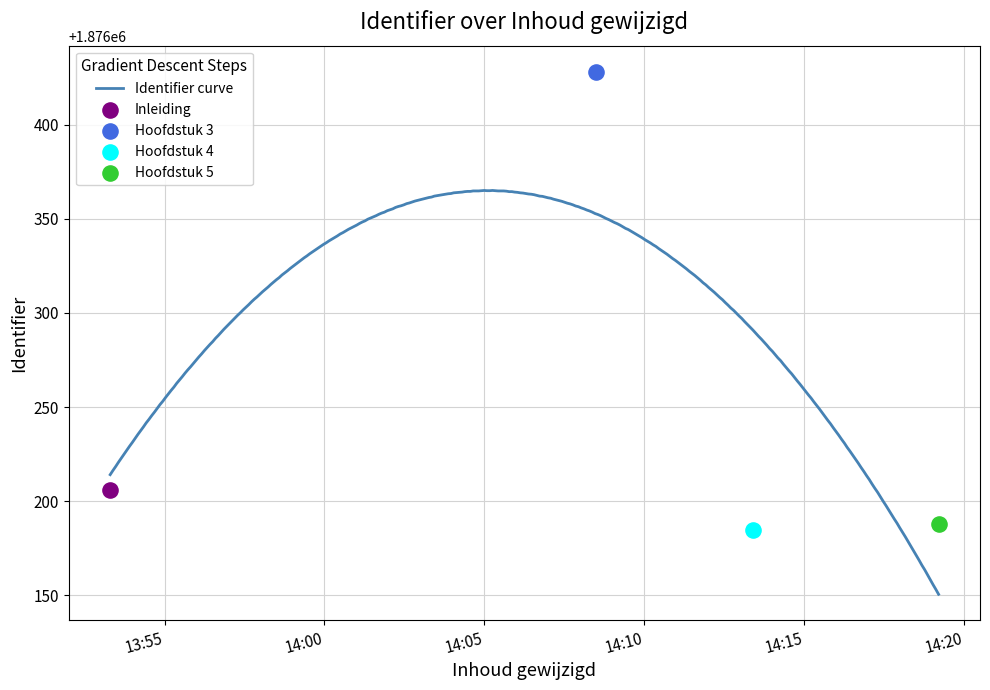

What is the ratio of the value at 2016-04-12 14:08:29 to the value at 2016-04-12 14:13:24?

1.0